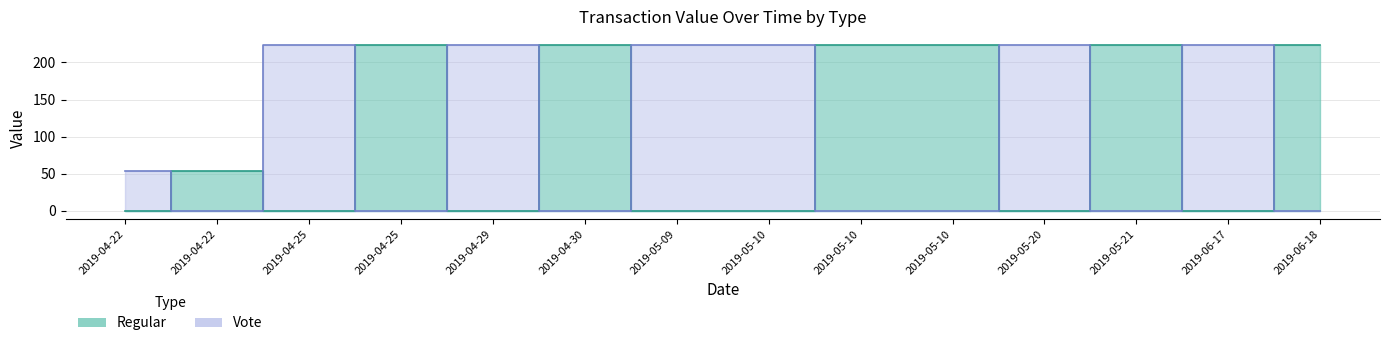

True or false: Regular and Vote cross at least once.

False